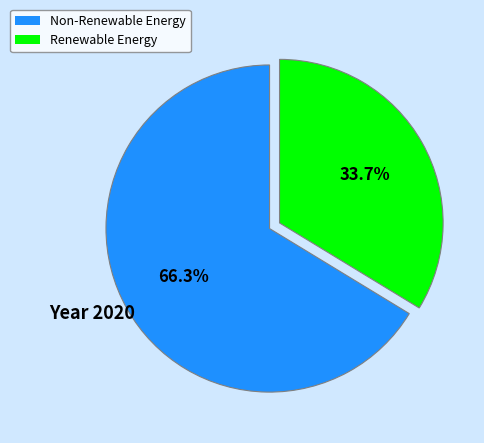

How many segments does this pie chart have?

2